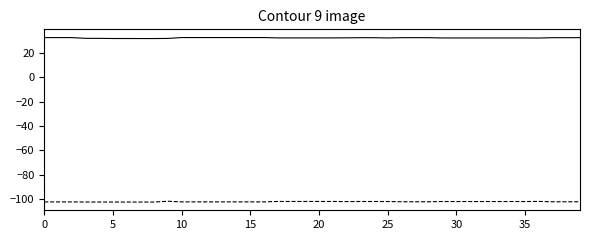

What is the maximum value shown in the chart?

32.5